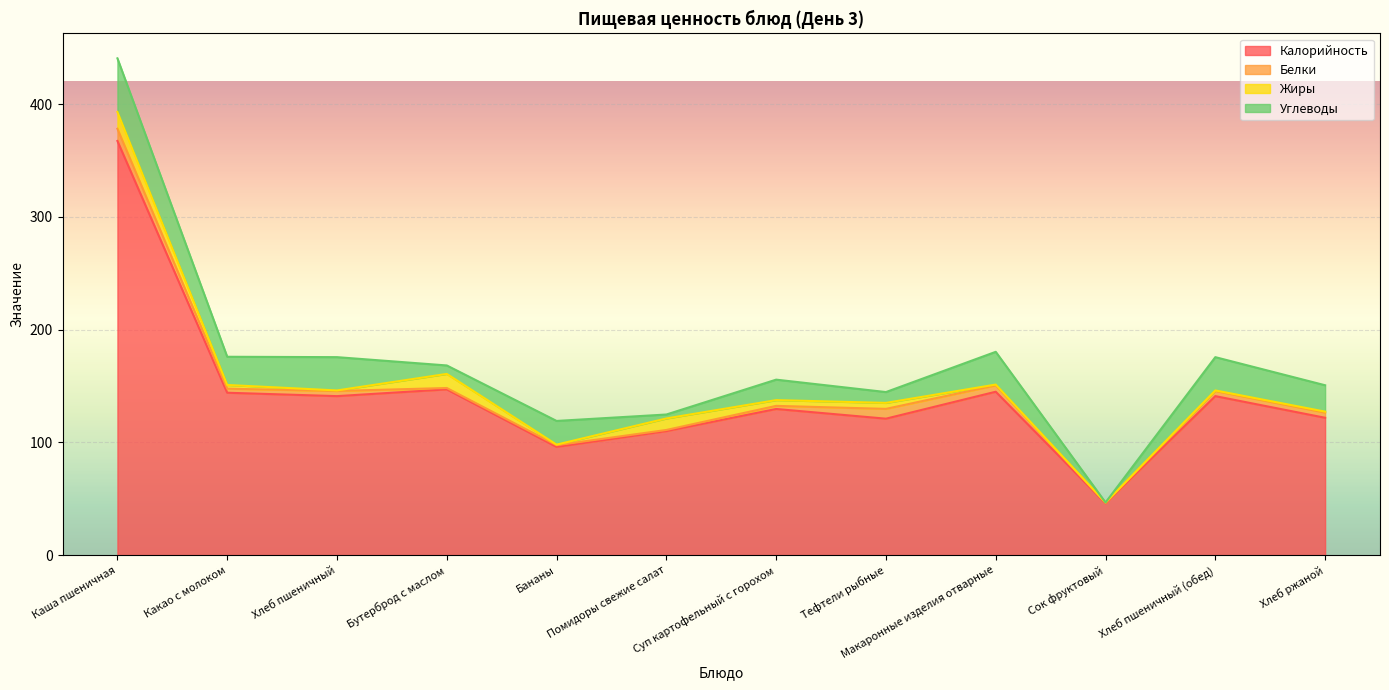

At which label does Жиры reach its minimum?

Сок фруктовый